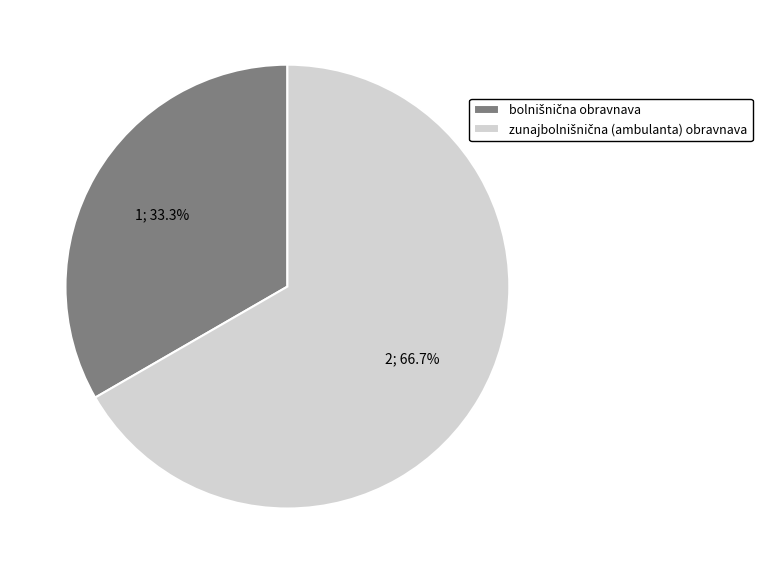

True or false: zunajbolnišnična (ambulanta) obravnava accounts for 79% of the total.

False